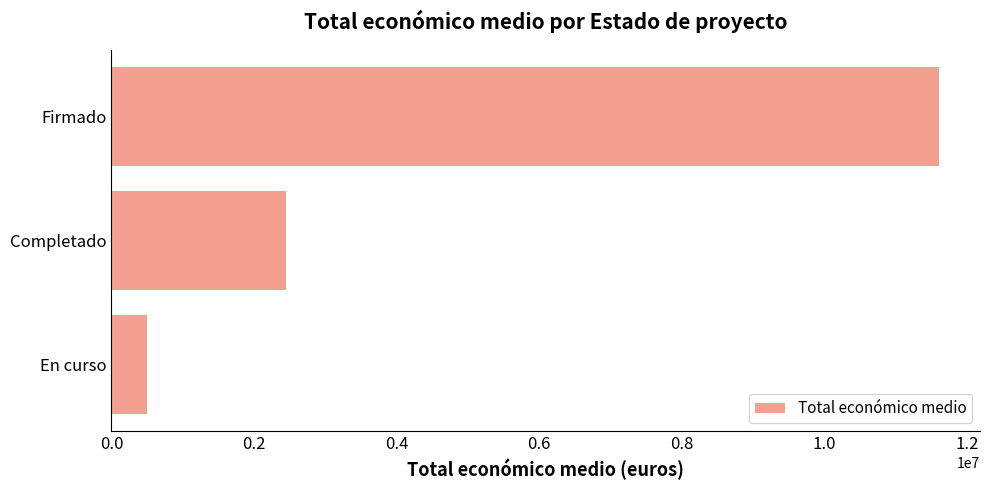

Approximately how many times larger is the value at Firmado compared to En curso?

23.2